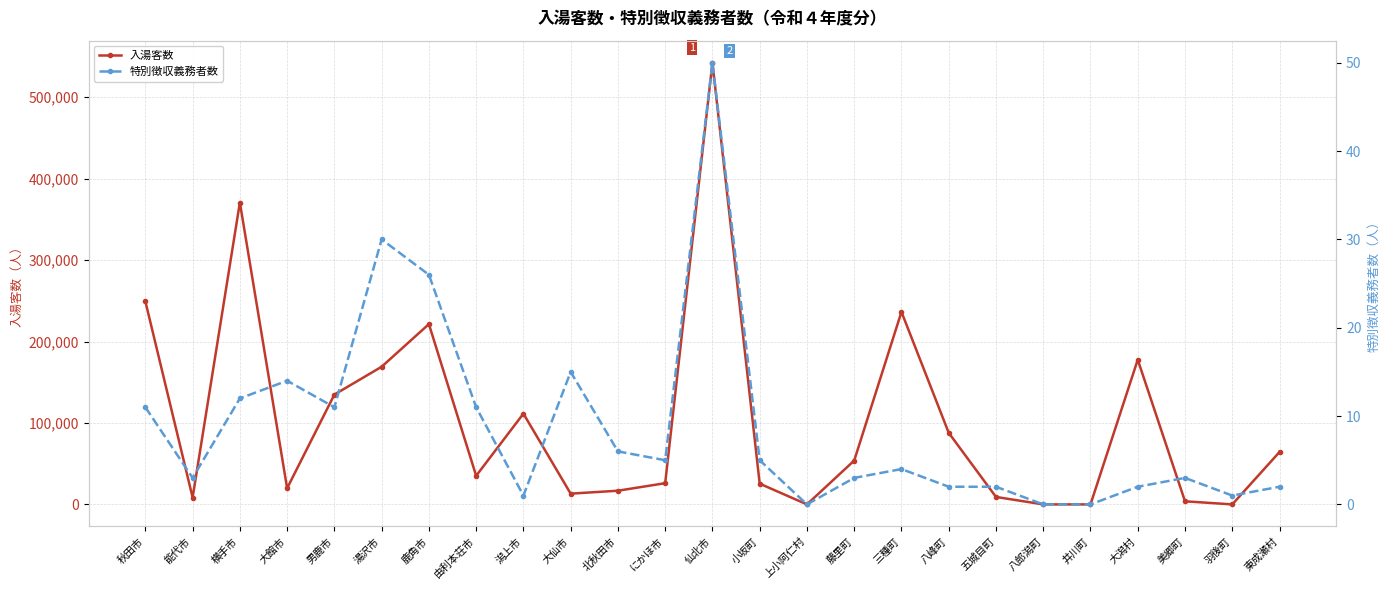

What is the spread (max minus min) of values at 由利本荘市?

35100